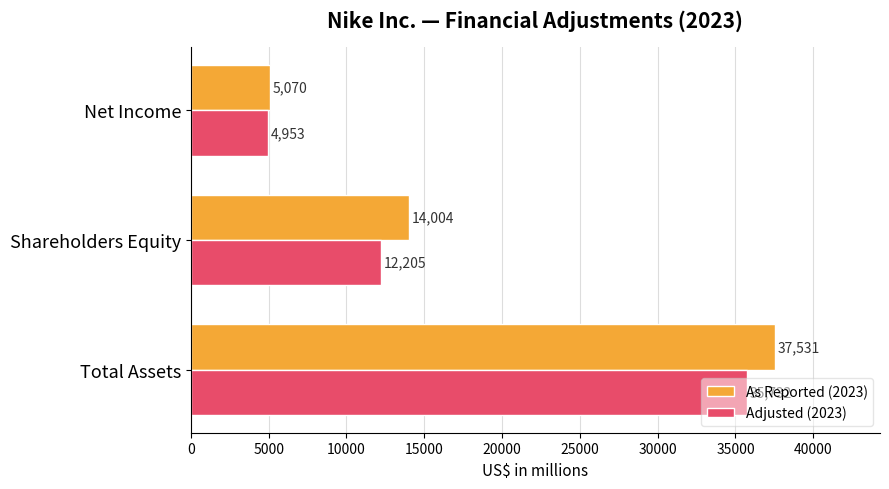

What are all the series names shown in the legend?

As Reported (2023), Adjusted (2023)